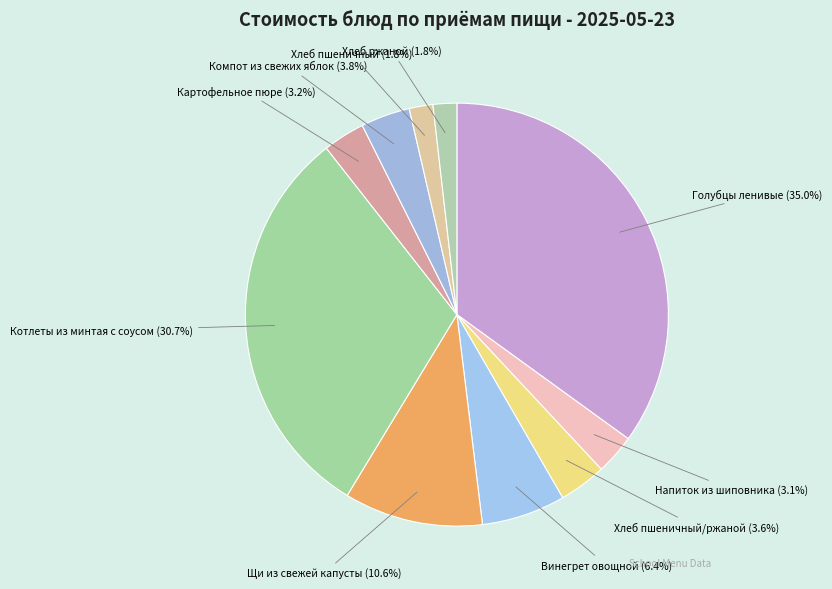

Which category has the biggest portion of the pie?

Голубцы ленивые